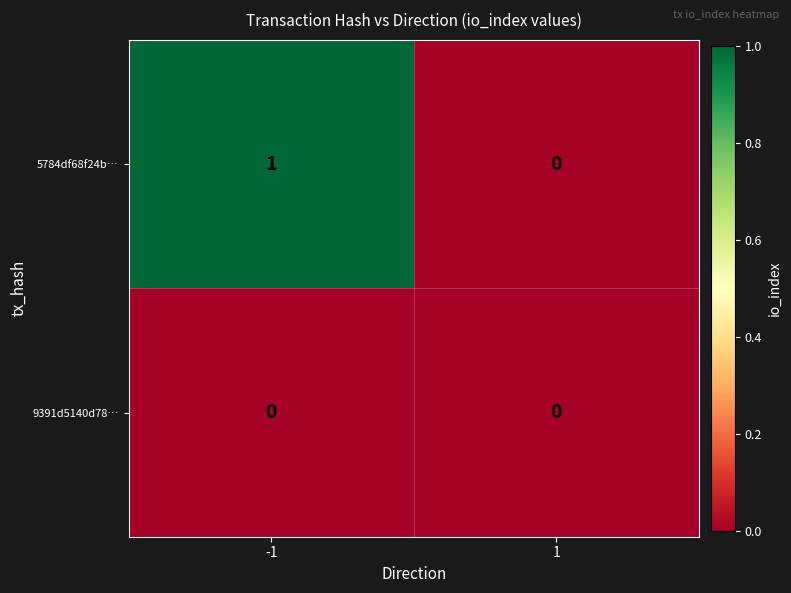

The value of 9391d5140d78… at 1 is 0. True or false?

True